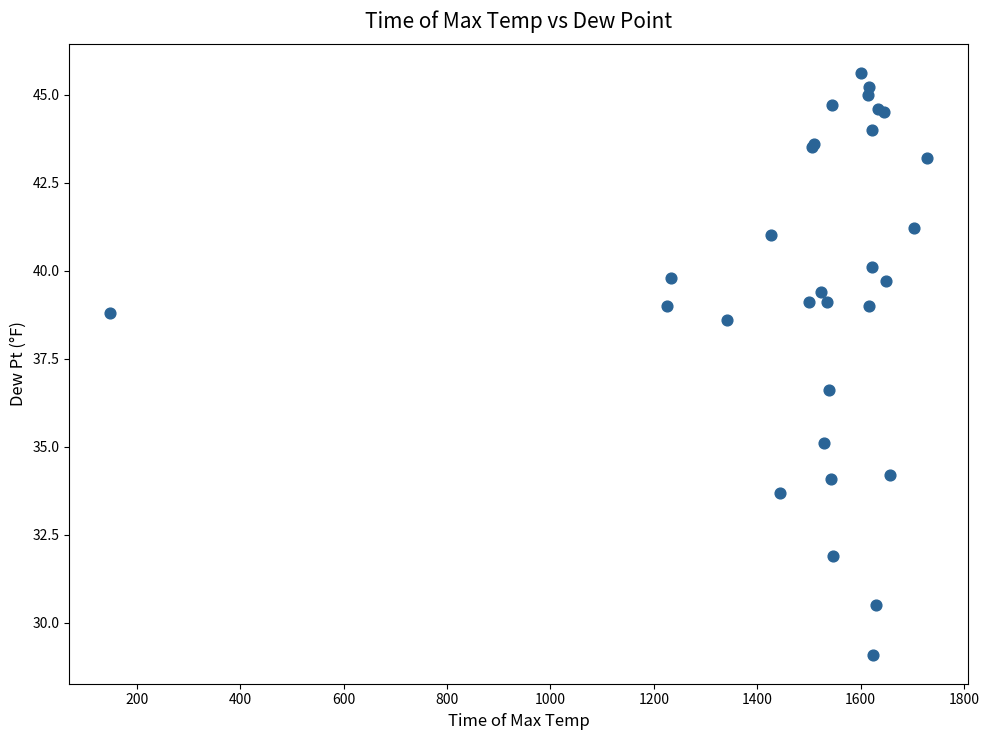

What Y value in the scatter plot is closest to 37?

36.6